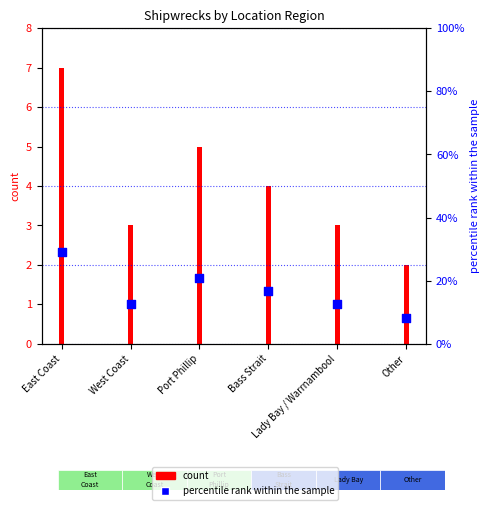

What is the total value across all series at Port Phillip?

25.8